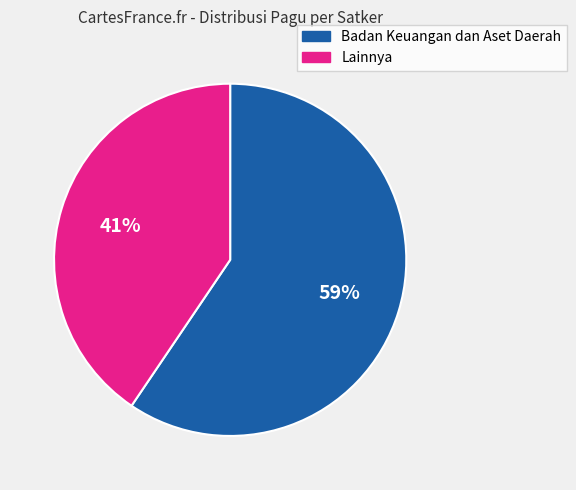

How many segments does this pie chart have?

2